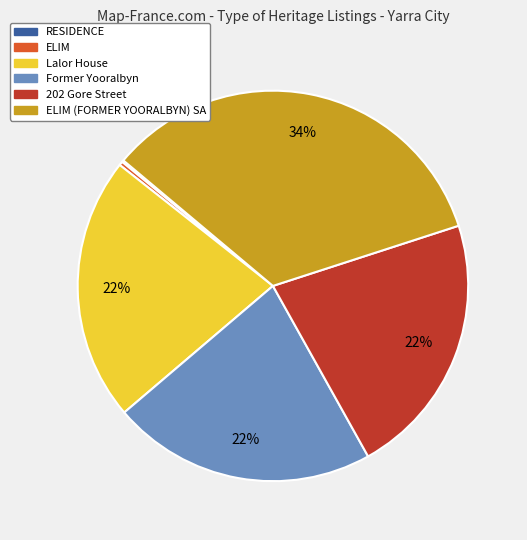

Is there a majority slice in this chart?

No